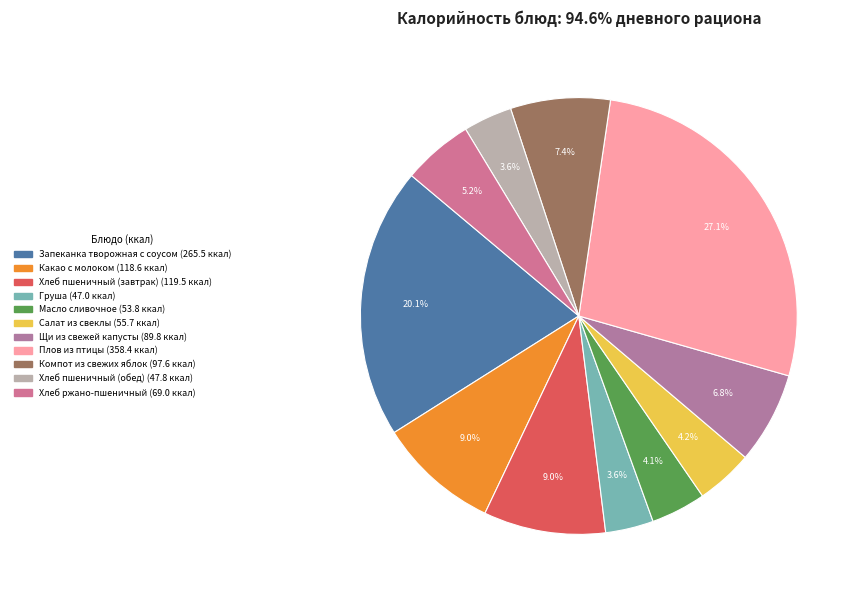

Count the number of slices in the pie.

11